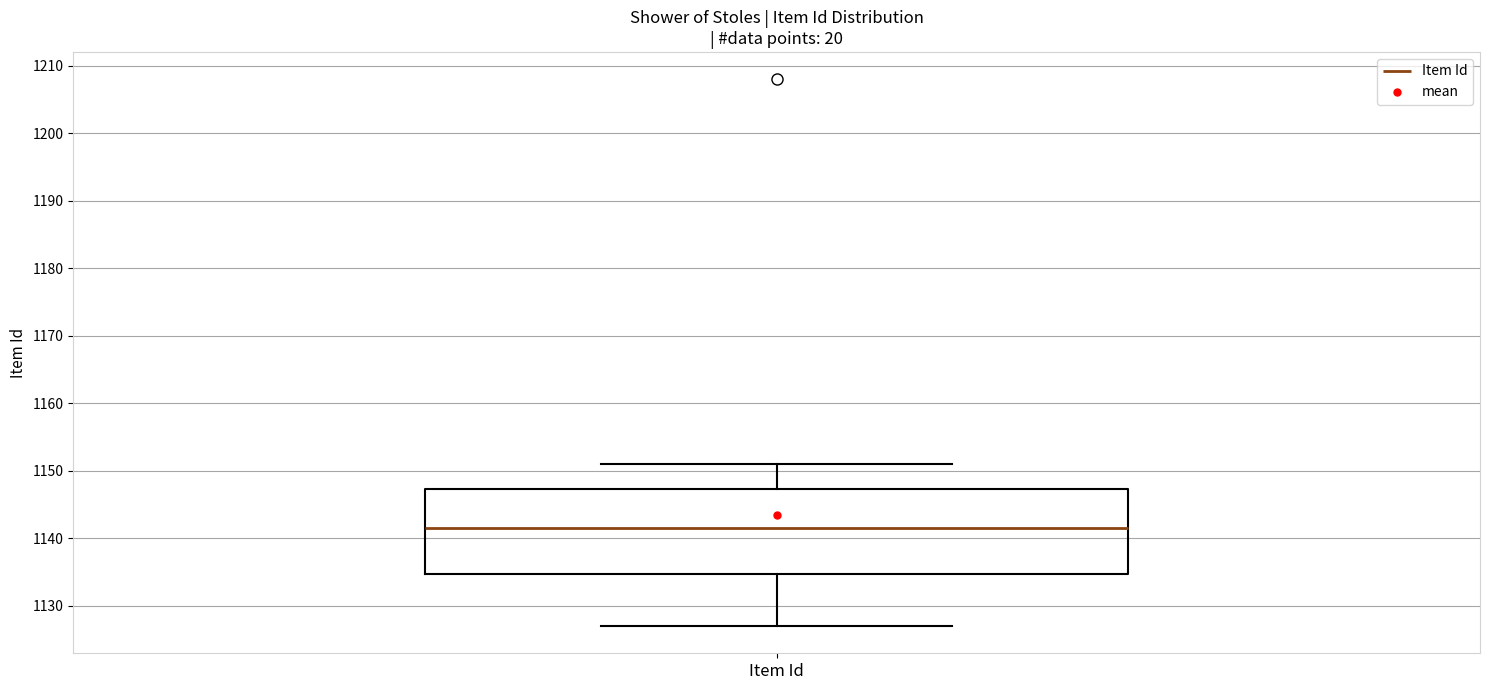

Read this box plot against the y-axis: the position of the median line, the range covered by the box, and the ends of both whiskers. The values are not printed on the chart, so give them approximately, as read against the axis.

median 1142, box 1135 to 1147, whiskers 1127 to 1151